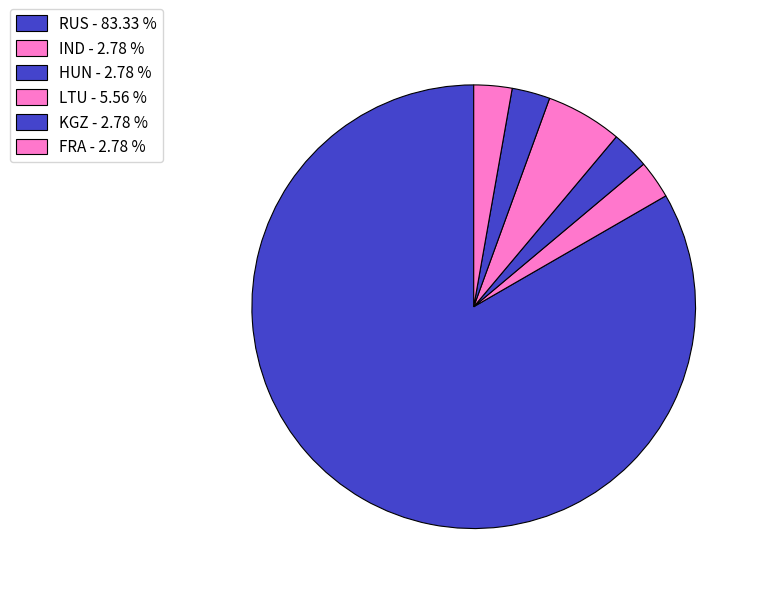

Which category has the biggest portion of the pie?

RUS - 83.33 %